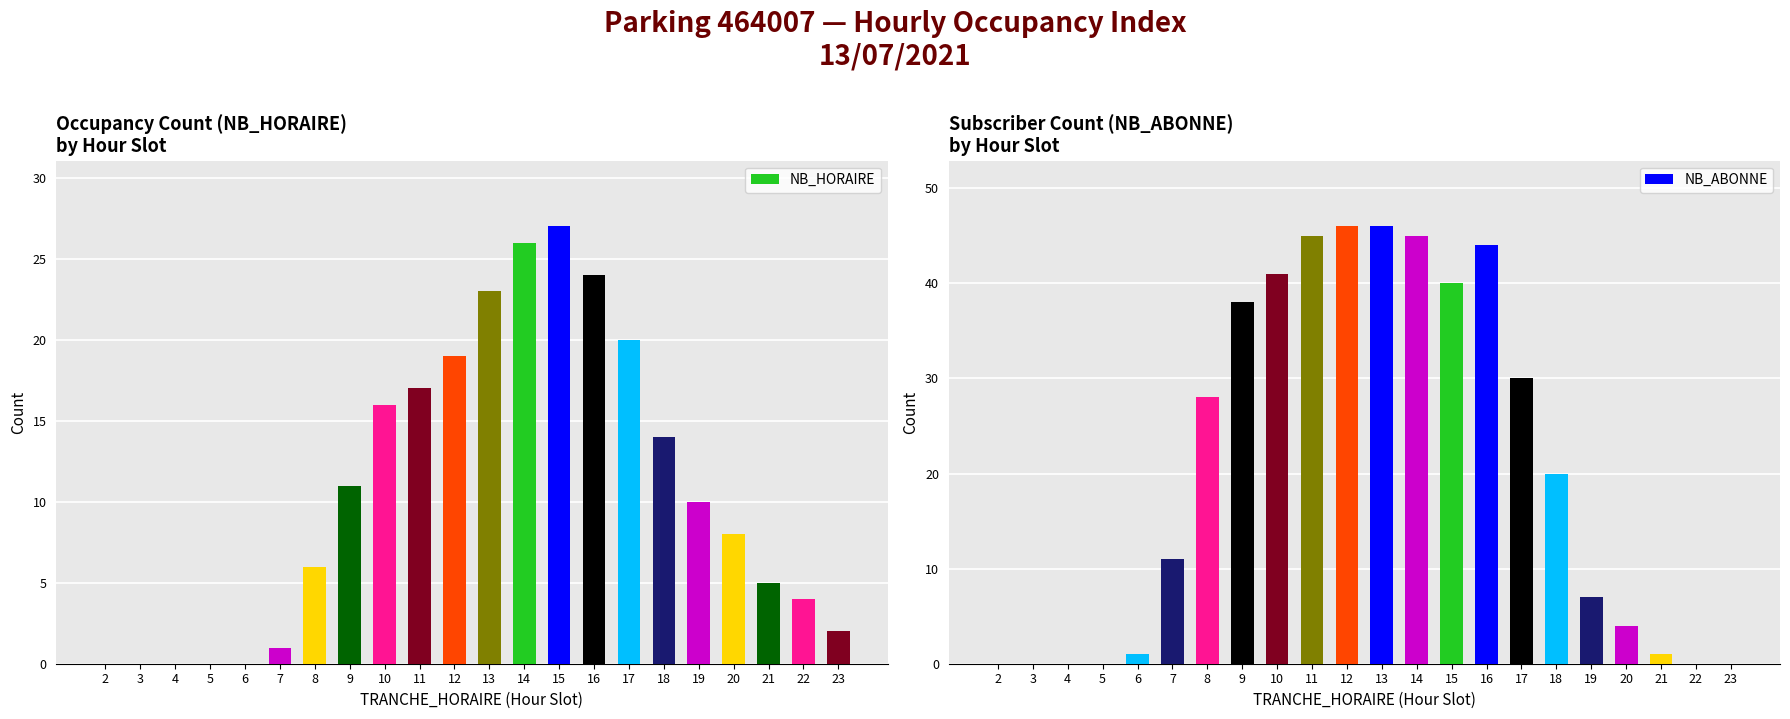

How many values in NB_HORAIRE are above zero?

17